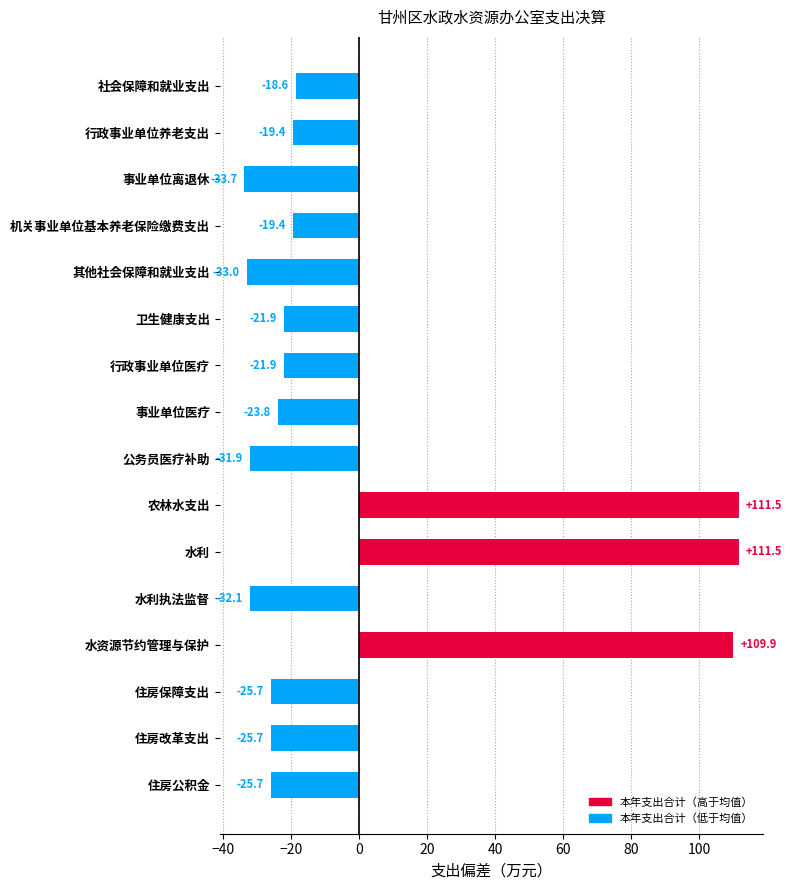

What position from the top is 行政事业单位医疗?

7